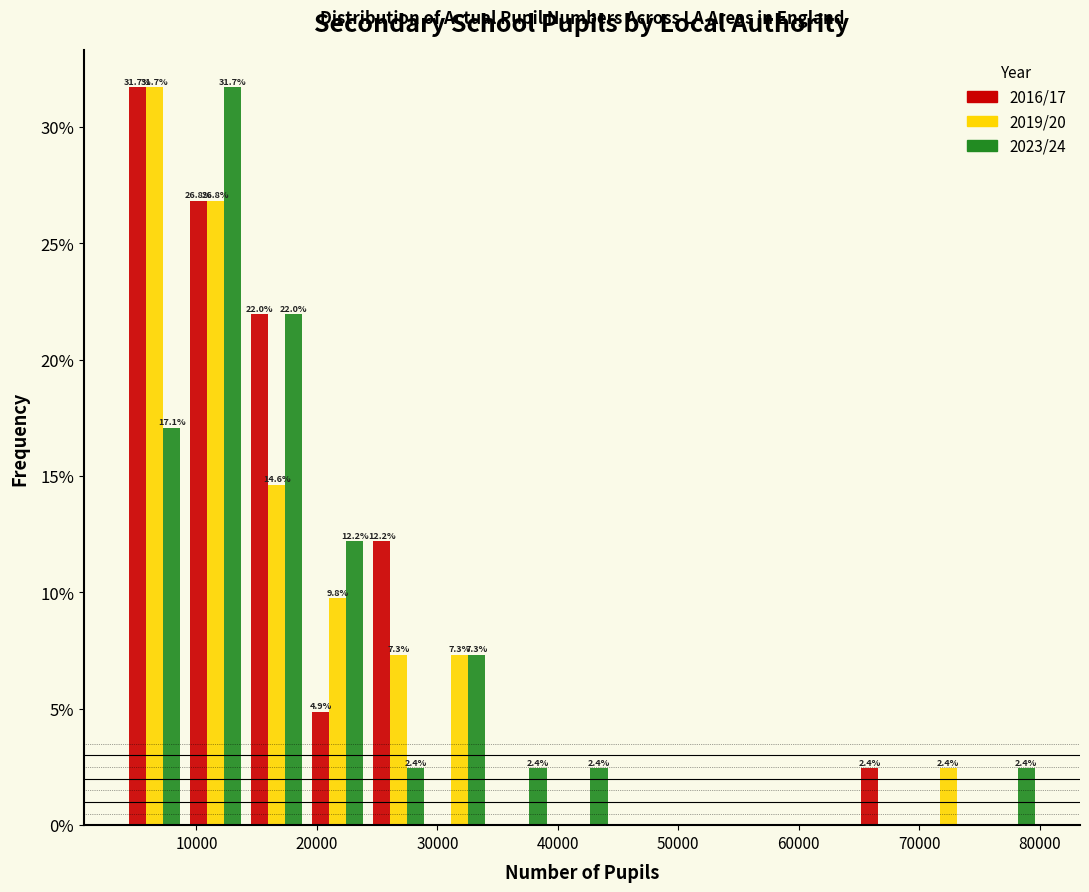

In the 2019/20 series, which range on the x-axis has the tallest bar?

4000 to 9000